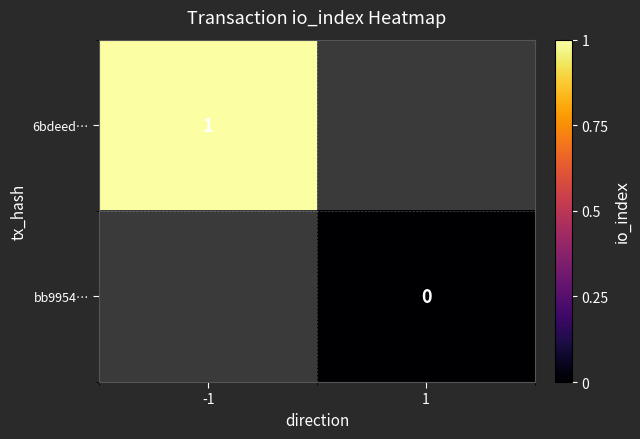

The 6bdeed… series shows 1 at -1. True or false?

True